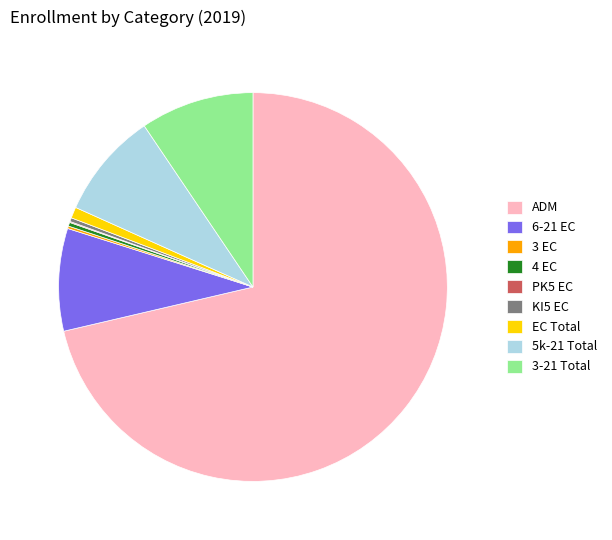

True or false: 4 EC accounts for 0% of the total.

True